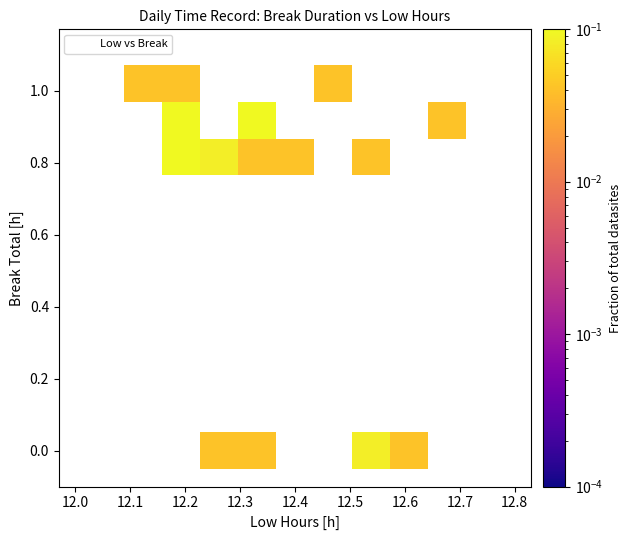

What is the range of X values (max minus min)?

0.6